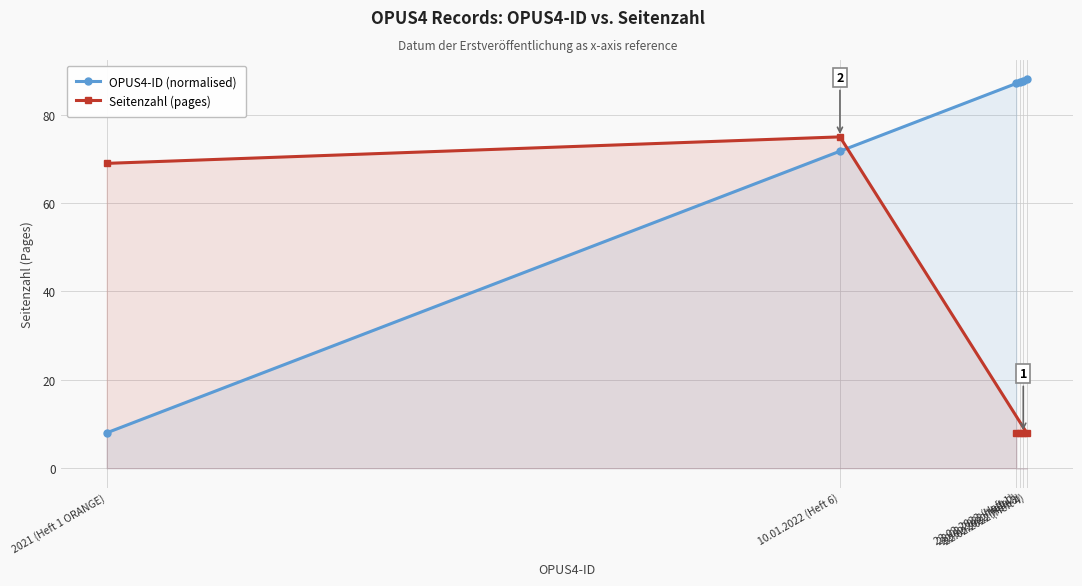

True or false: Seitenzahl (pages) has more than 0 points higher than both neighbors.

True